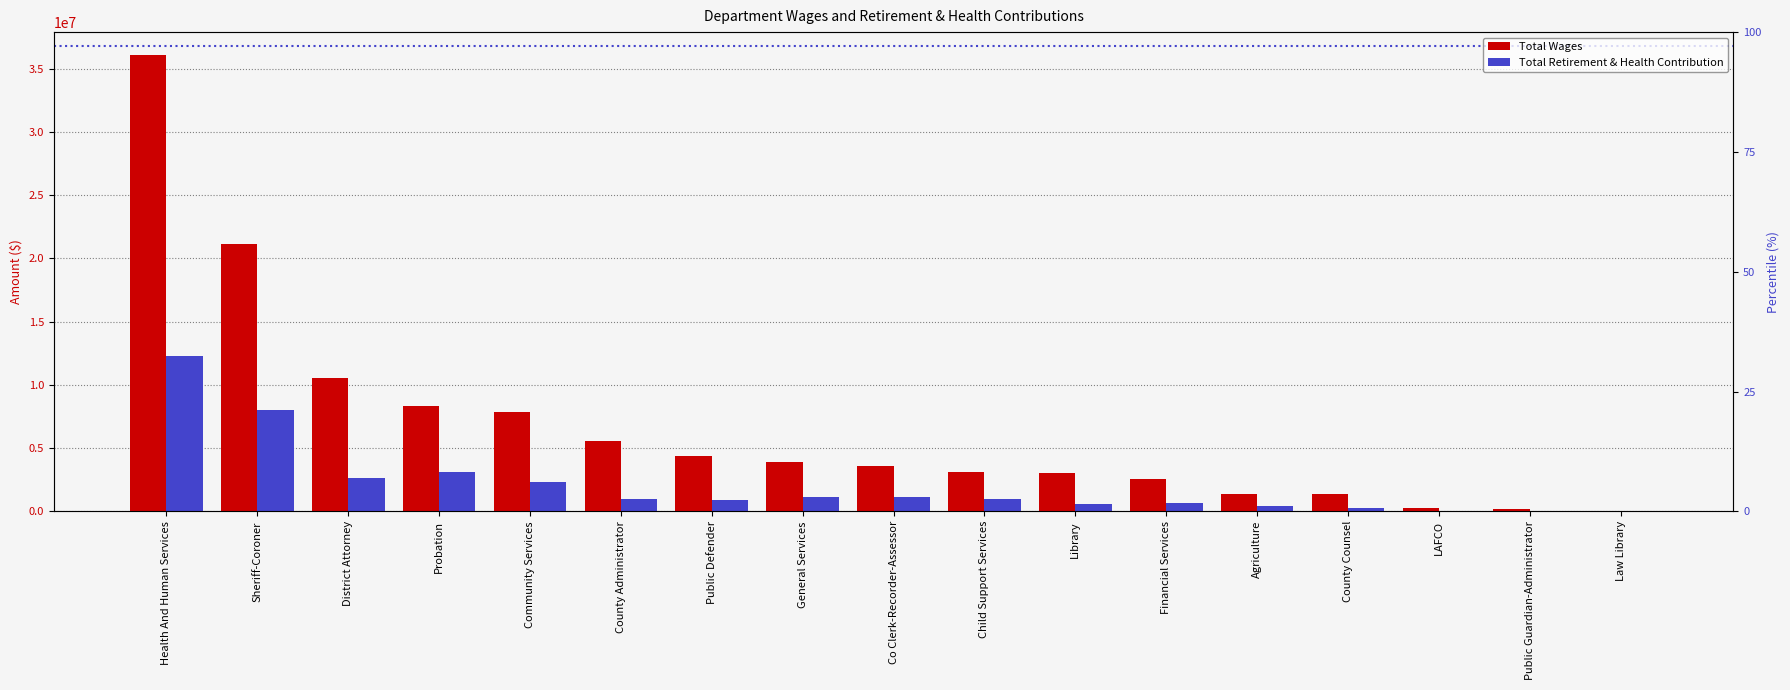

Reading left to right, extract all data points from this chart.

Total Wages: Health And Human Services=36075558	Sheriff-Coroner=21134974	District Attorney=10567866	Probation=8313675	Community Services=7865170	County Administrator=5567614	Public Defender=4375687	General Services=3929780	Co Clerk-Recorder-Assessor=3559634	Child Support Services=3139717	Library=3008934	Financial Services=2530987	Agriculture=1411438	County Counsel=1383304	LAFCO=282964	Public Guardian-Administrator=181718	Law Library=42033
Total Retirement & Health Contribution: Health And Human Services=12262055	Sheriff-Coroner=7981308	District Attorney=2658020	Probation=3126509	Community Services=2354787	County Administrator=969631	Public Defender=926557	General Services=1136599	Co Clerk-Recorder-Assessor=1131717	Child Support Services=1011681	Library=617612	Financial Services=655209	Agriculture=415613	County Counsel=263118	LAFCO=50649	Public Guardian-Administrator=50825	Law Library=0